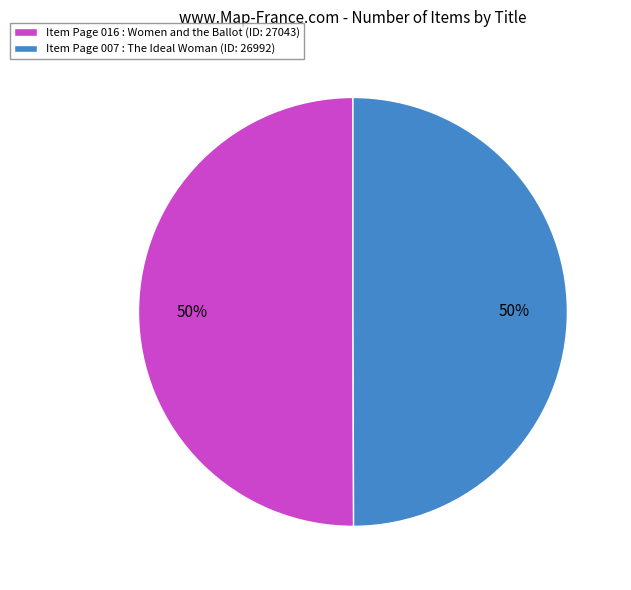

What is the ratio of the value at Item Page 007 : The Ideal Woman (ID: 26992) to the value at Item Page 016 : Women and the Ballot (ID: 27043)?

1.0